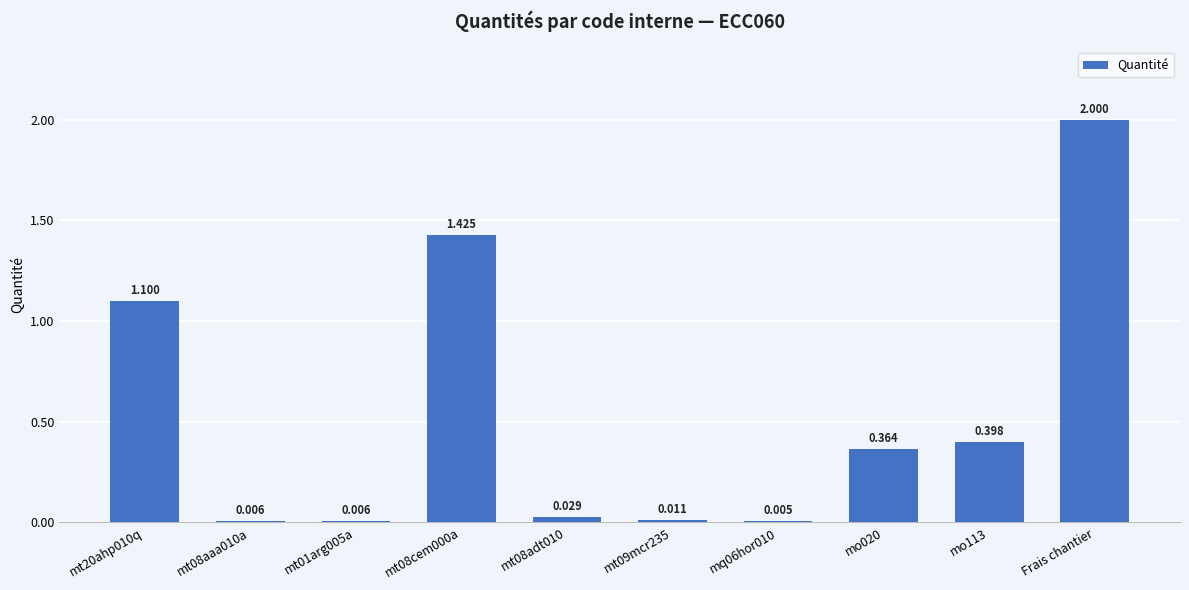

Which label corresponds to the largest value in the chart?

Frais chantier